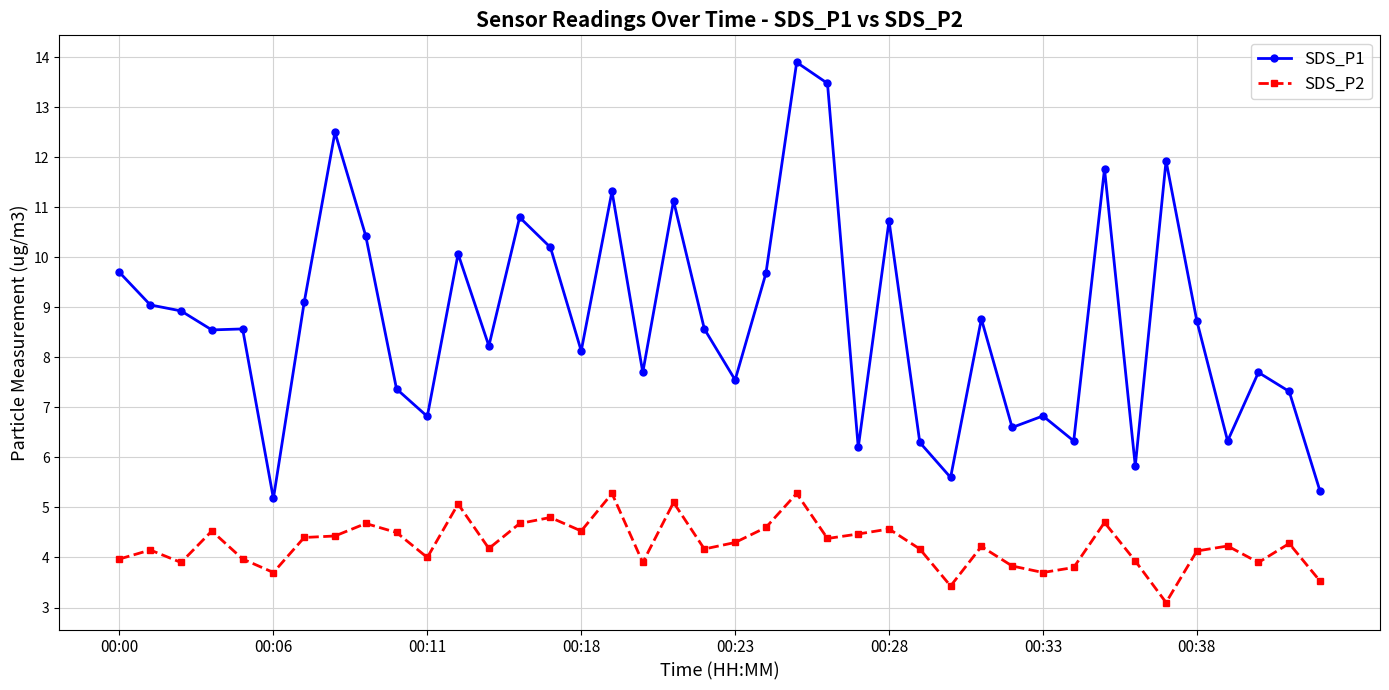

What is the sum of all SDS_P2 values?

170.5